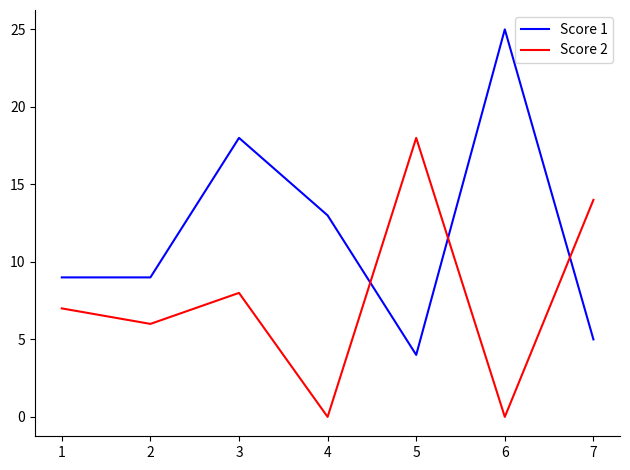

Rank the series by their maximum value, from lowest to highest.

Score 2, Score 1